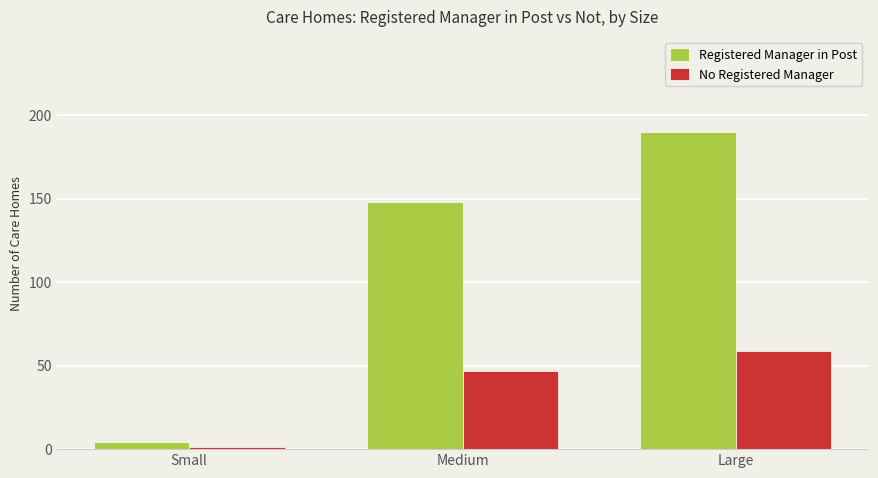

List the series in order of their overall mean, lowest first.

No Registered Manager, Registered Manager in Post